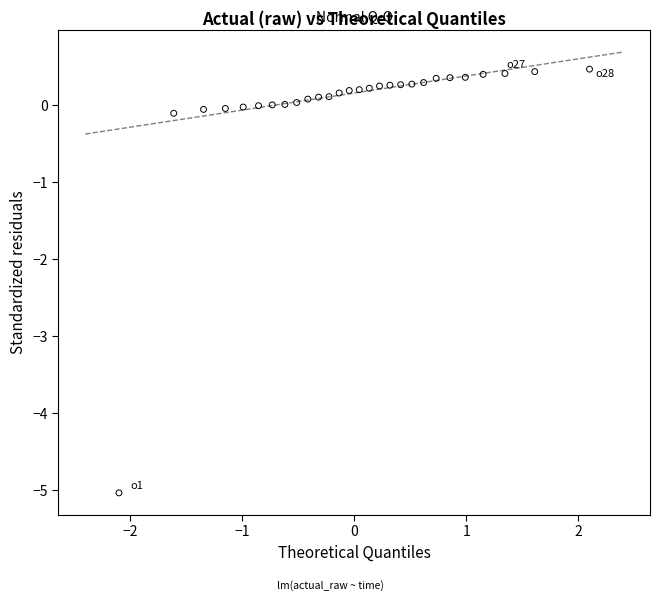

What is the range of Y values (max minus min)?

5.5